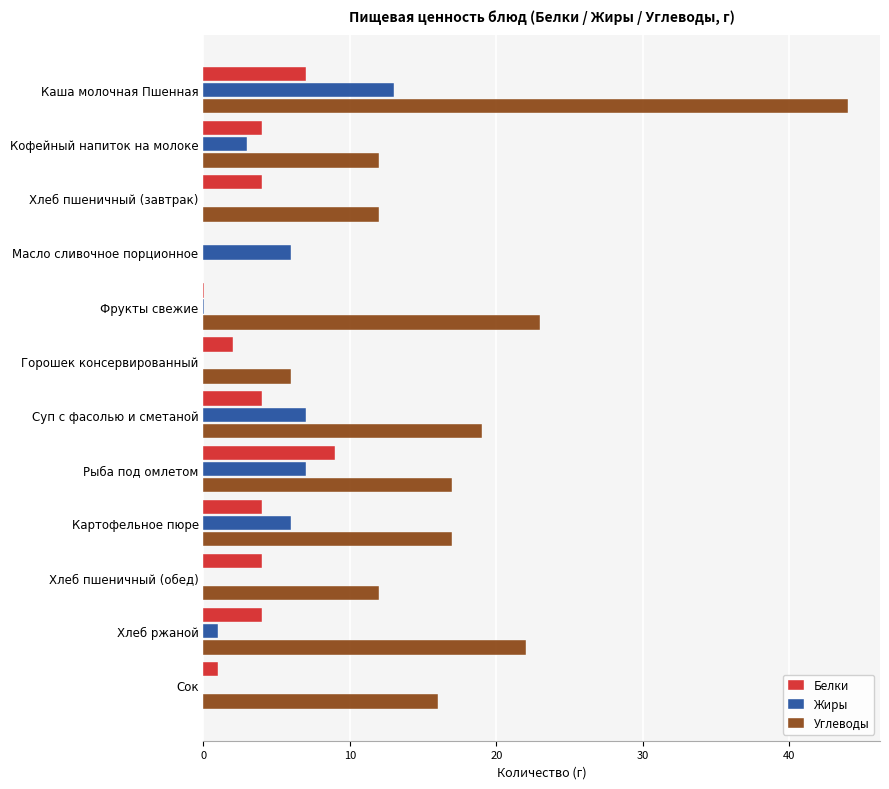

What is the sum of all Белки values?

43.0